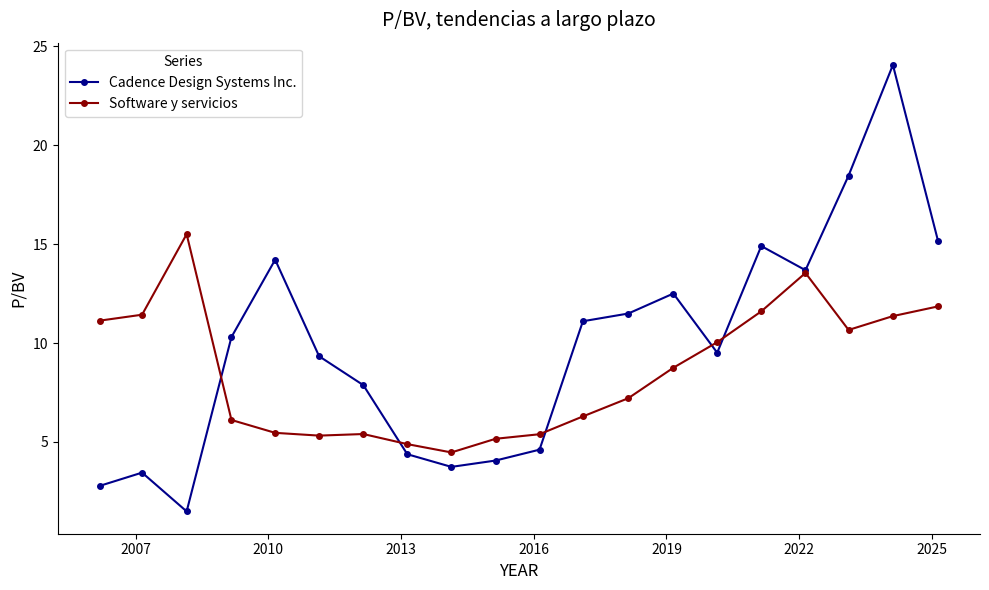

Which series has the largest range (max minus min)?

Cadence Design Systems Inc.